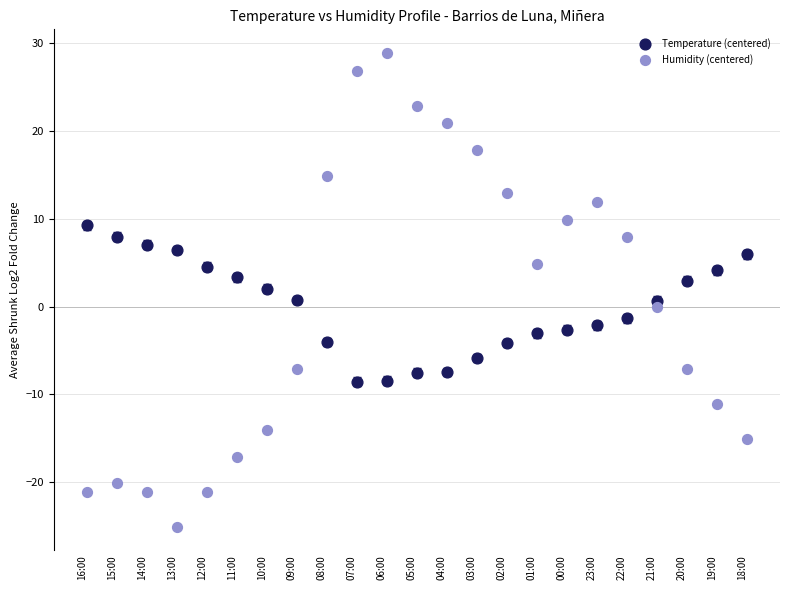

Which series contains the highest Y value?

Humidity (centered)